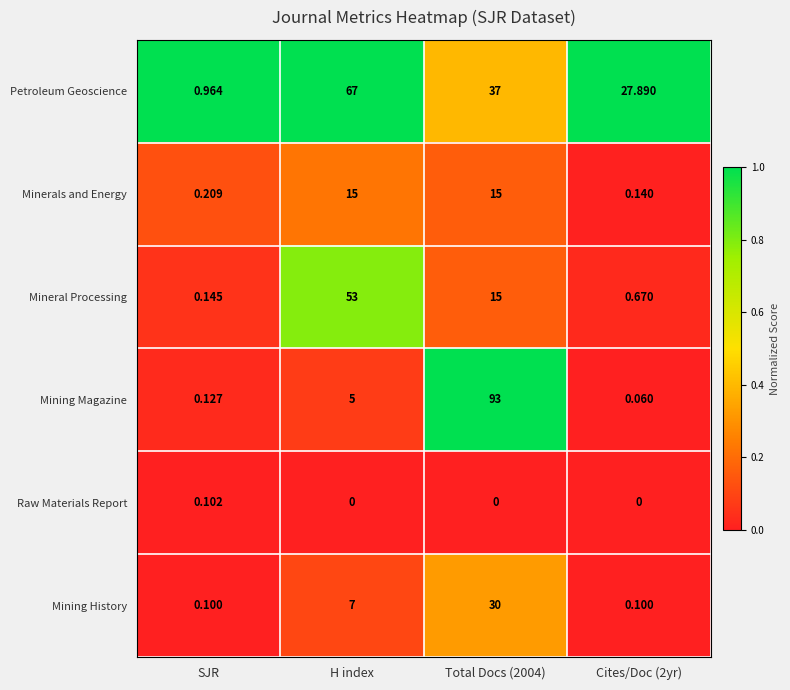

Which series has the largest total across all categories?

Petroleum Geoscience